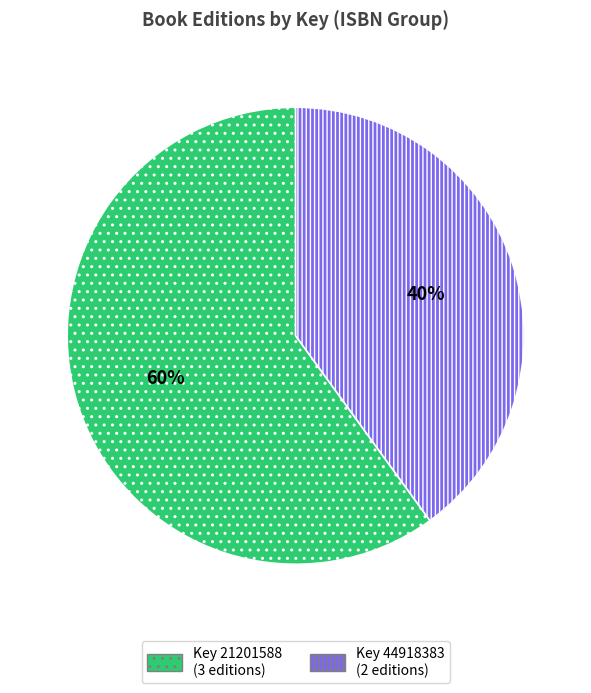

How many segments does this pie chart have?

2